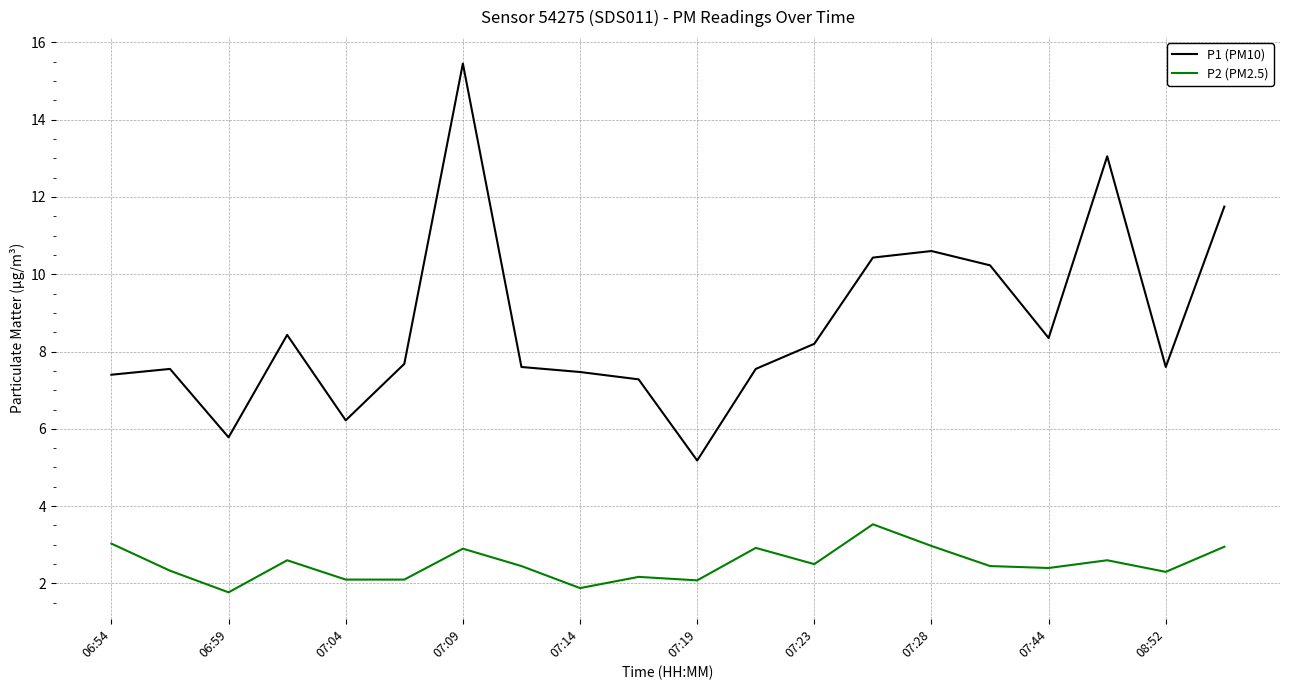

At how many categories does at least one series exceed 4?

20